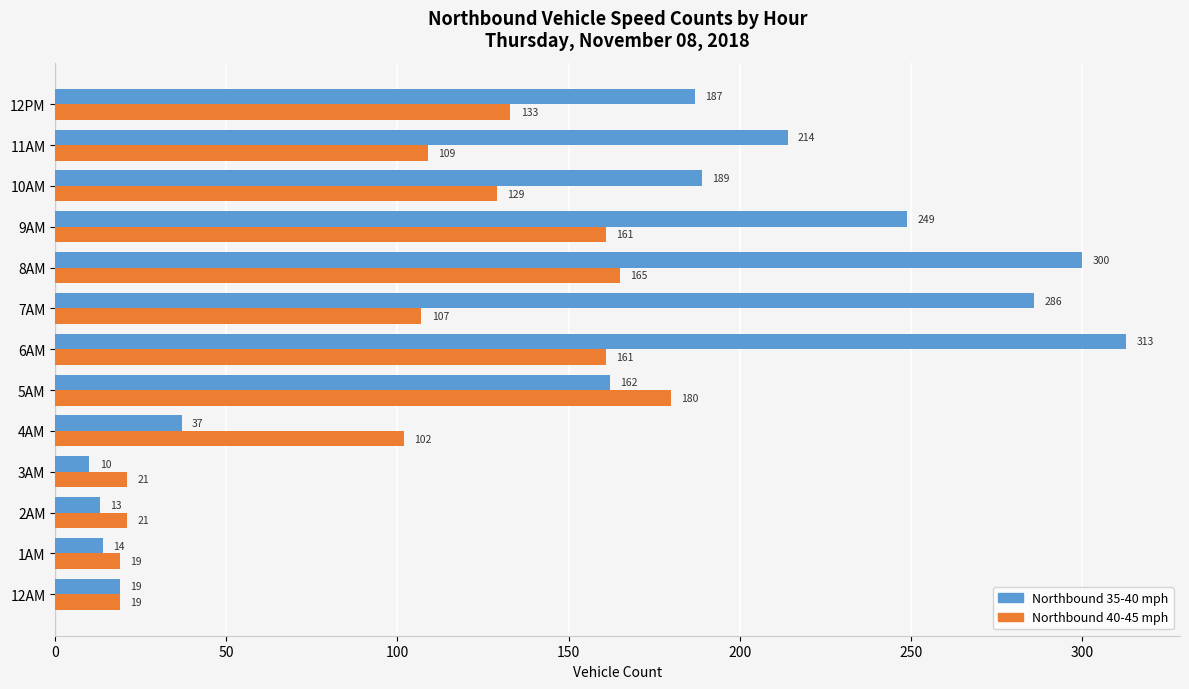

What is the sum of all Northbound 40-45 mph values?

1327